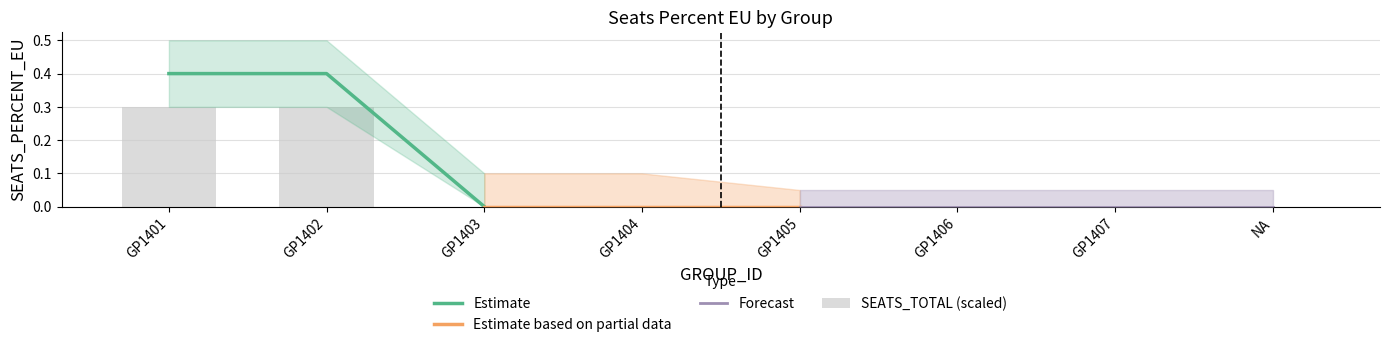

Reading left to right, list all the values displayed in this chart.

SEATS_PERCENT_EU: 0.4	0.4	0.0	0.0	0.0	0.0	0.0	0.0
SEATS_PERCENT_EU_upper: 0.5	0.5	0.1	0.1	0.1	0.1	0.1	0.1
SEATS_PERCENT_EU_lower: 0.3	0.3	0.0	0.0	0.0	0.0	0.0	0.0